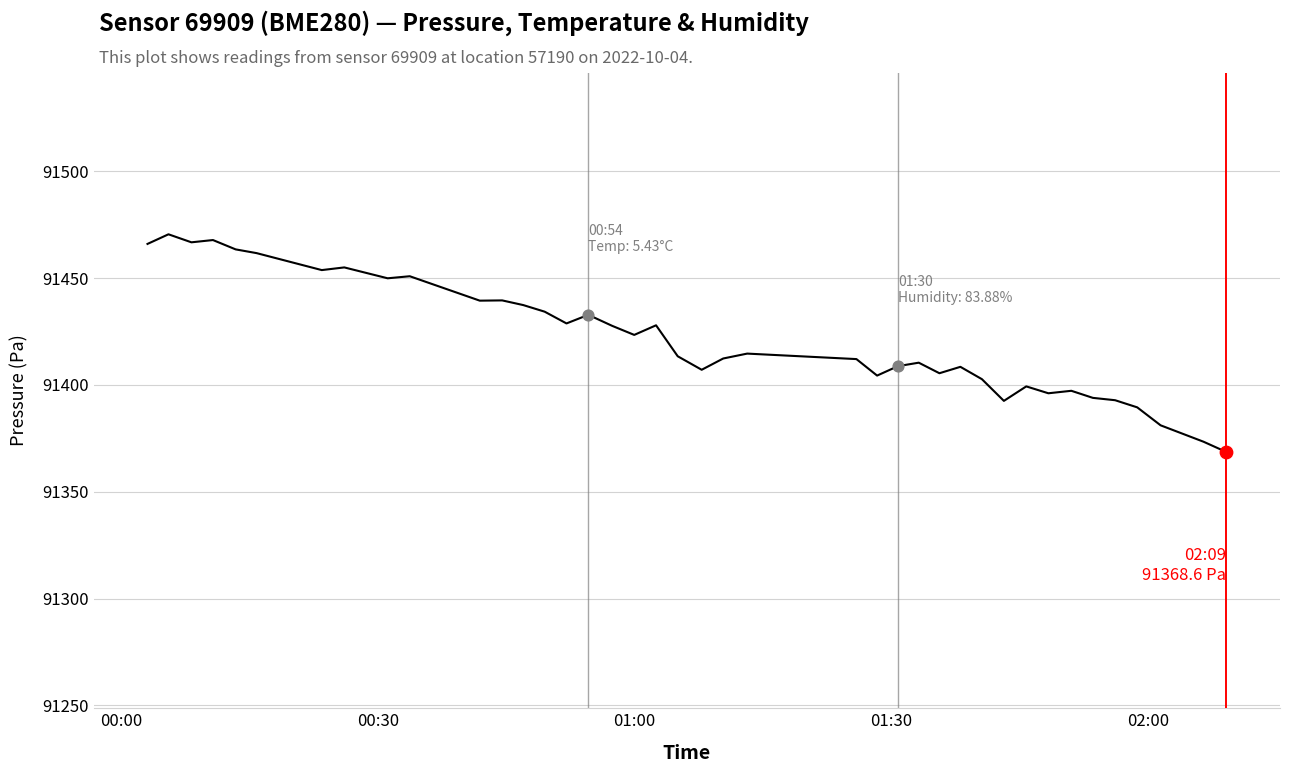

What is the smallest value displayed?

91368.6